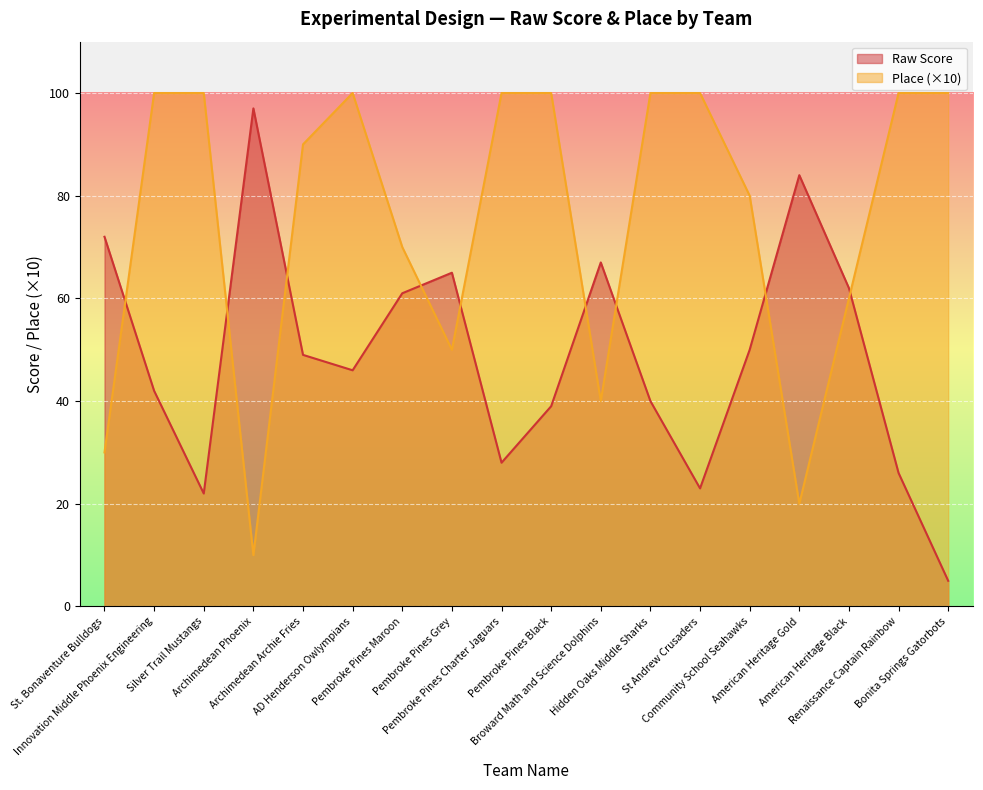

What is the lowest value of the Raw Score series?

5